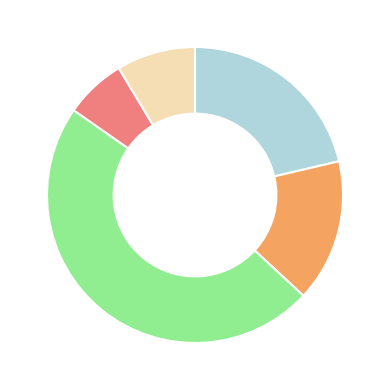

Is there any slice that represents more than half of the pie?

No